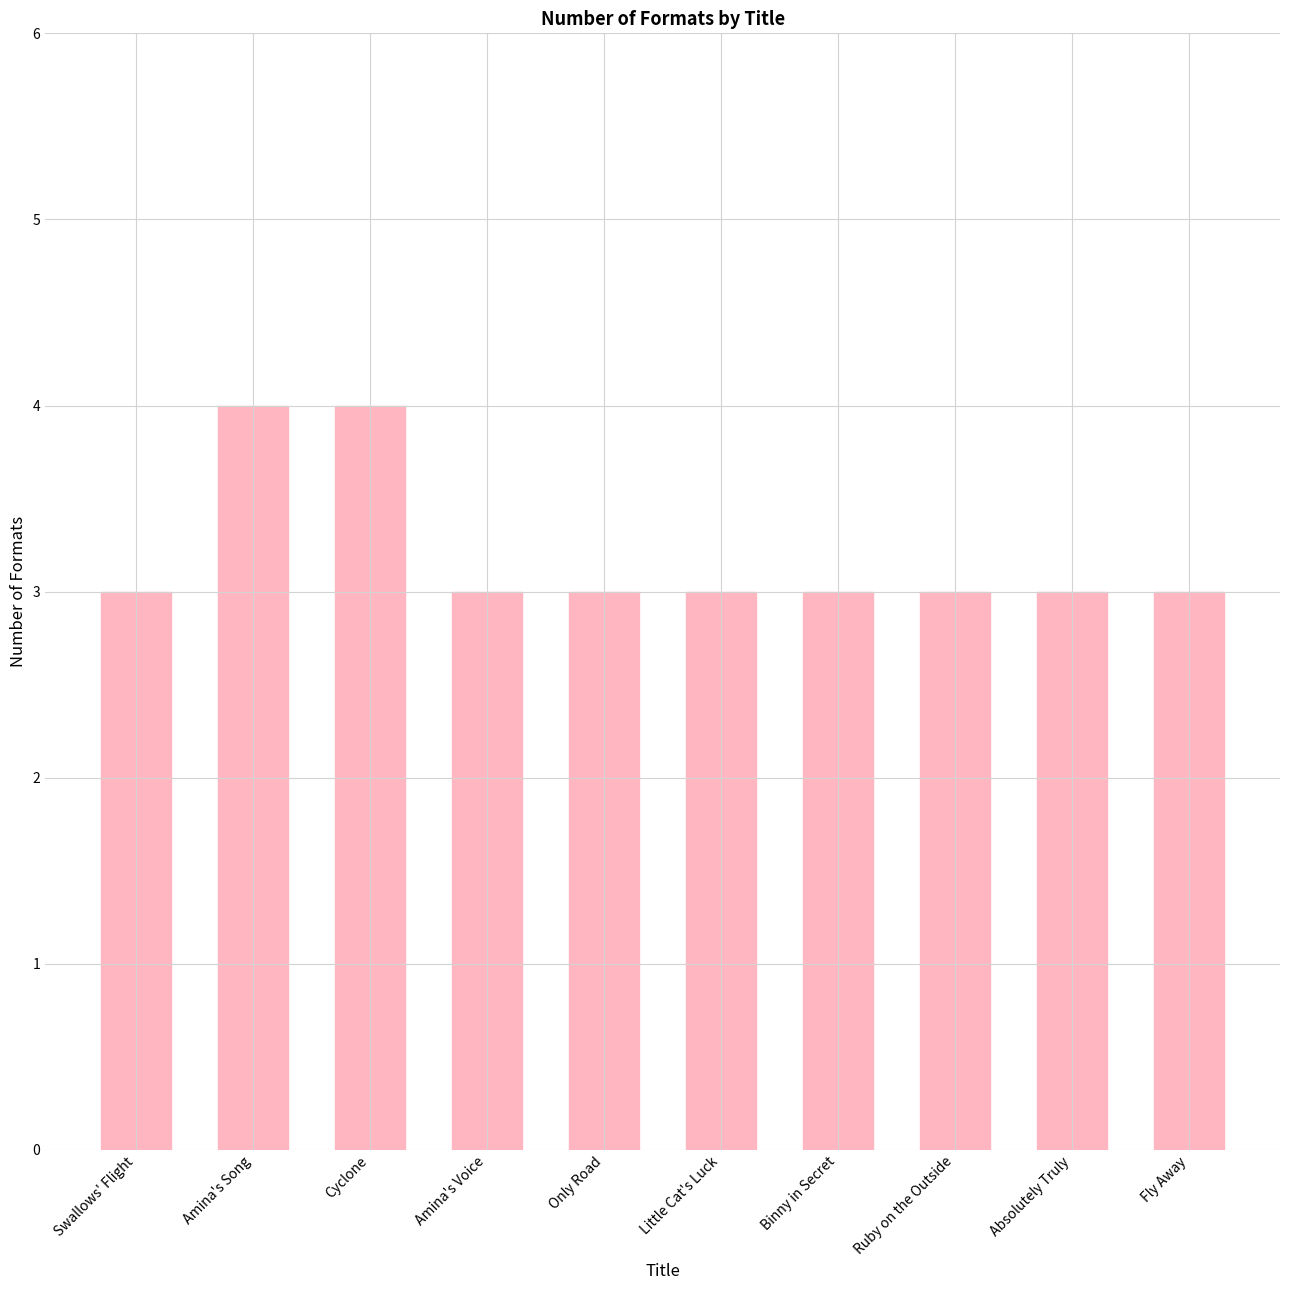

What value does the data have at Cyclone?

4